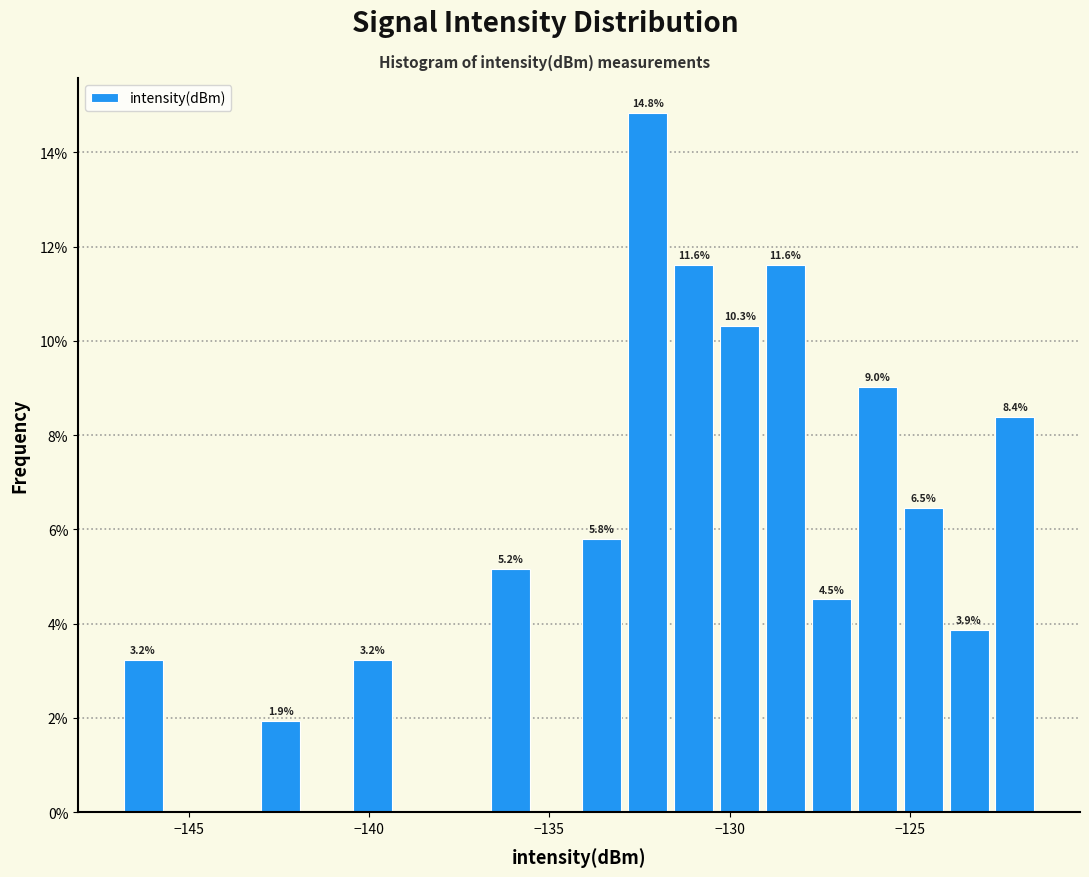

Read against the x-axis, roughly where is the centre of the tallest bar?

-132.5